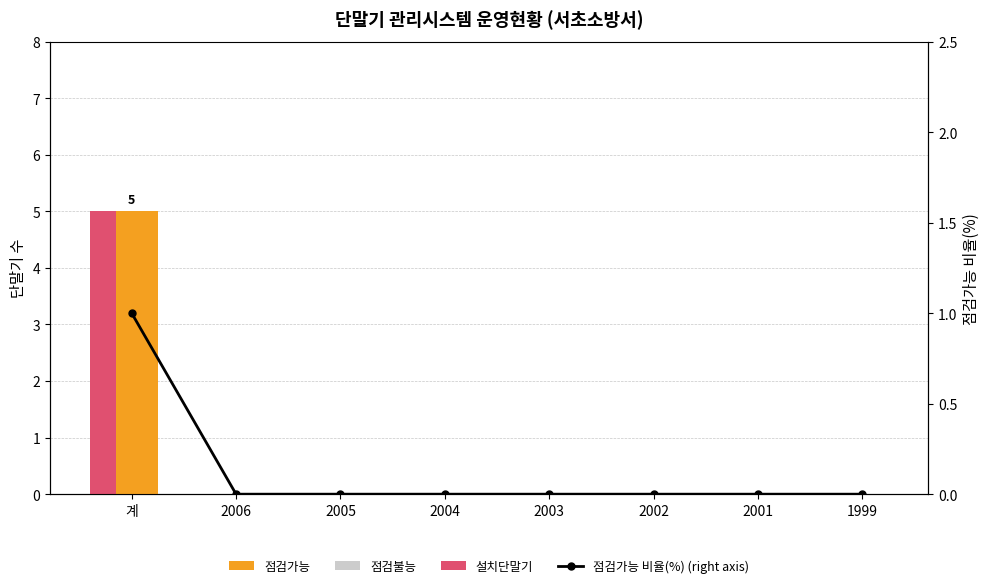

List the labels in order of 점검불능 value, largest first.

계, 2006, 2005, 2004, 2003, 2002, 2001, 1999